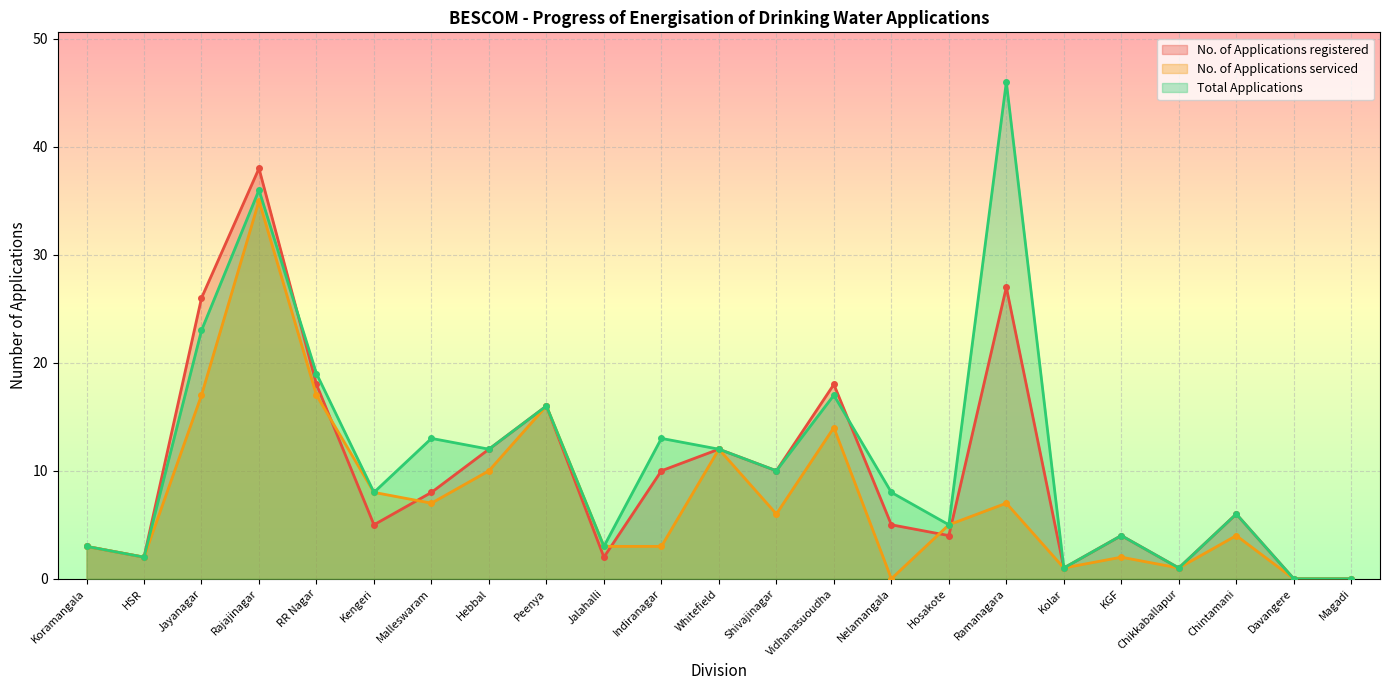

Rank the series by their maximum value, from highest to lowest.

Total Applications, No. of Applications registered, No. of Applications serviced